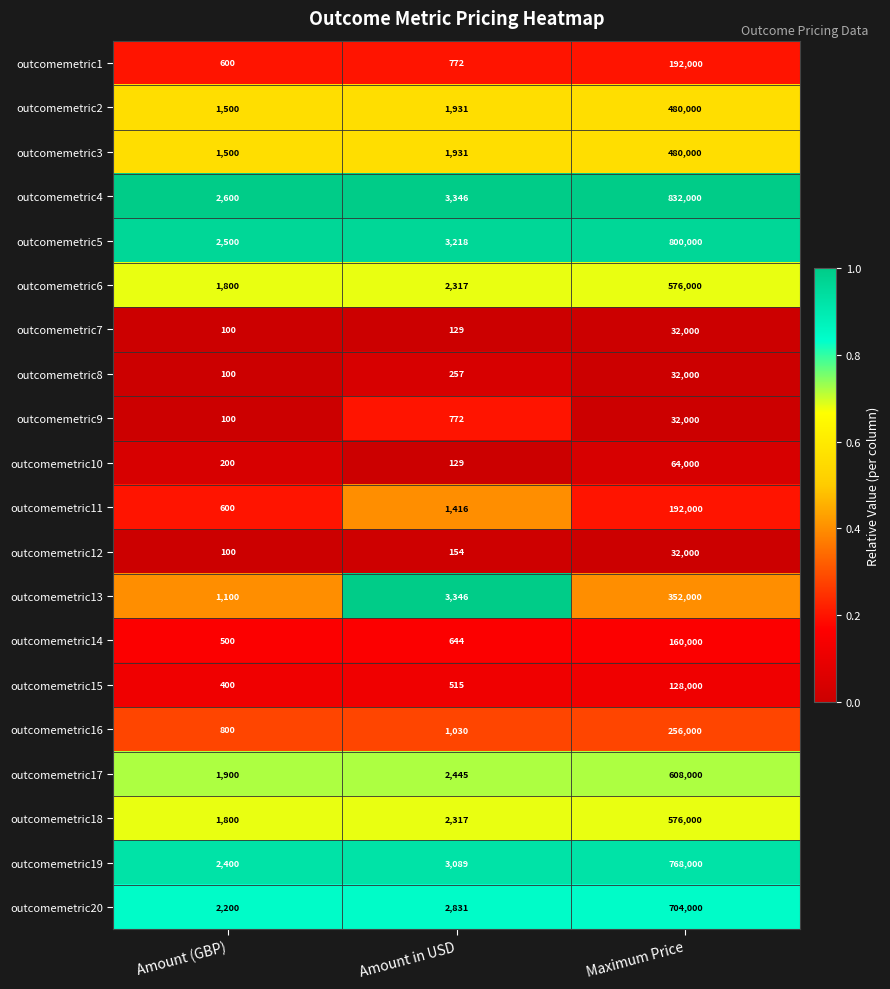

The outcomemetric14 series shows 219289 at Maximum Price. True or false?

False